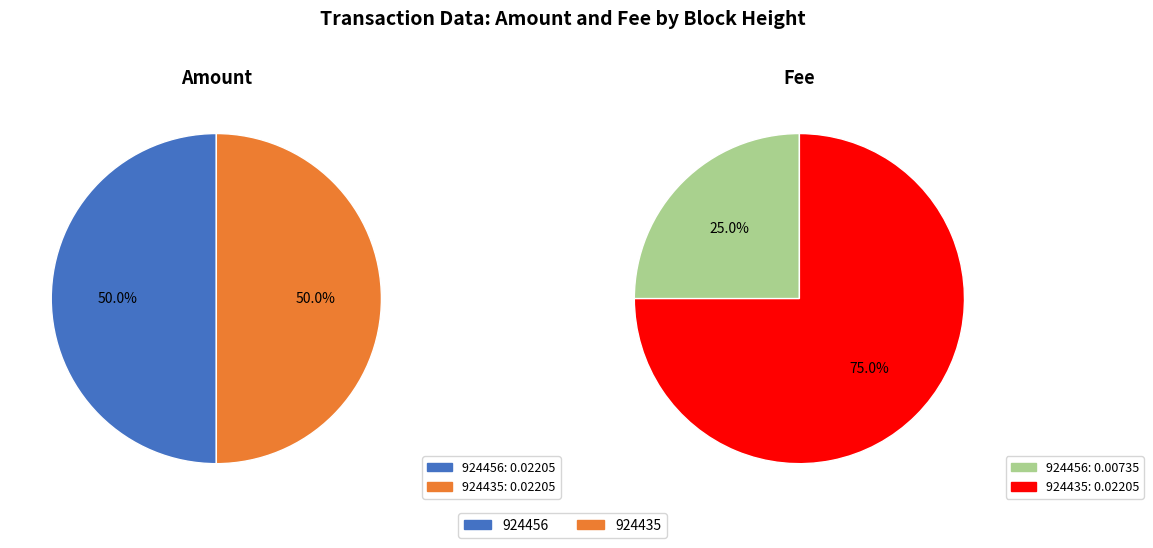

To the nearest percent, what is the combined percentage of 924435 and 924456?

100%